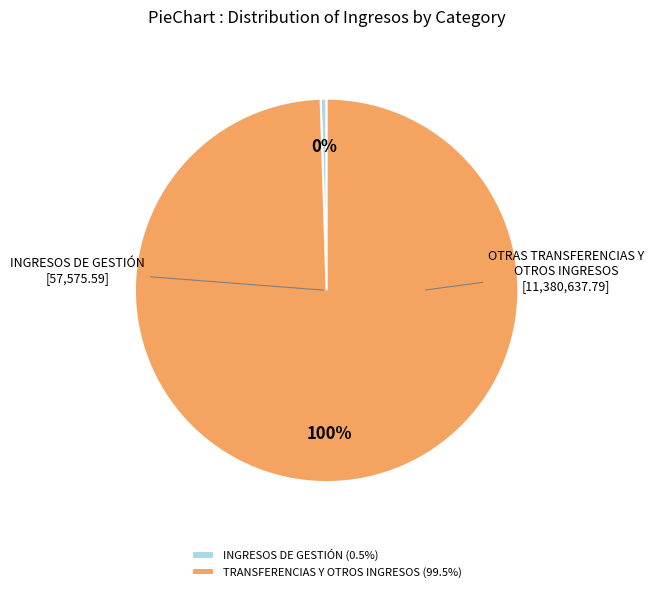

To the nearest percent, what is the average slice percentage?

50%